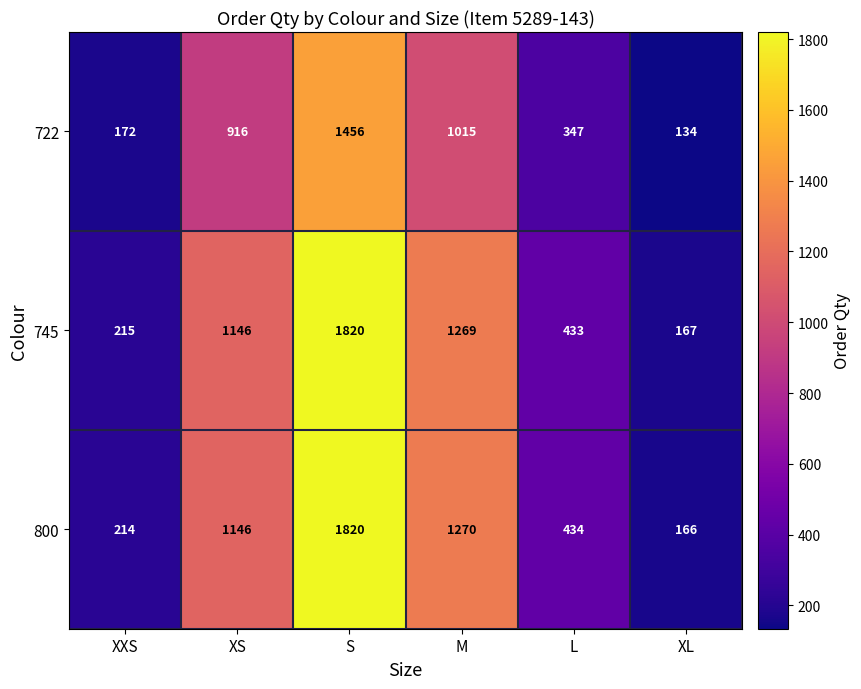

At which category does the chart reach its minimum across all series?

XL